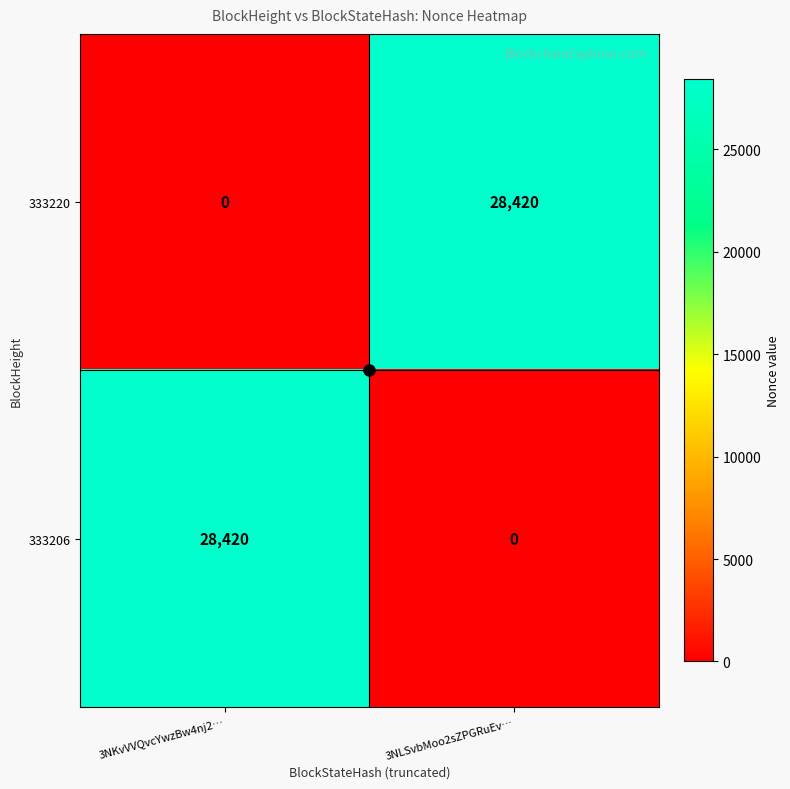

What is the approximate value of 333220 at 3NLSvbMoo2sZPGRuEv…?

28420